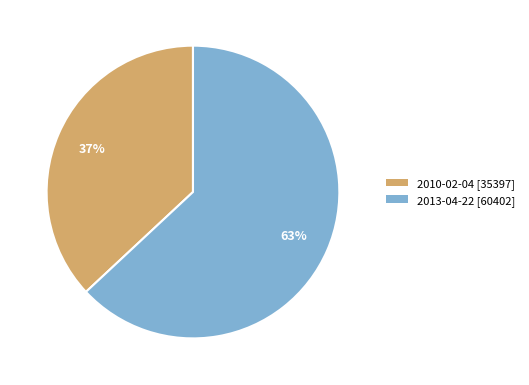

Is there any slice that represents more than half of the pie?

Yes